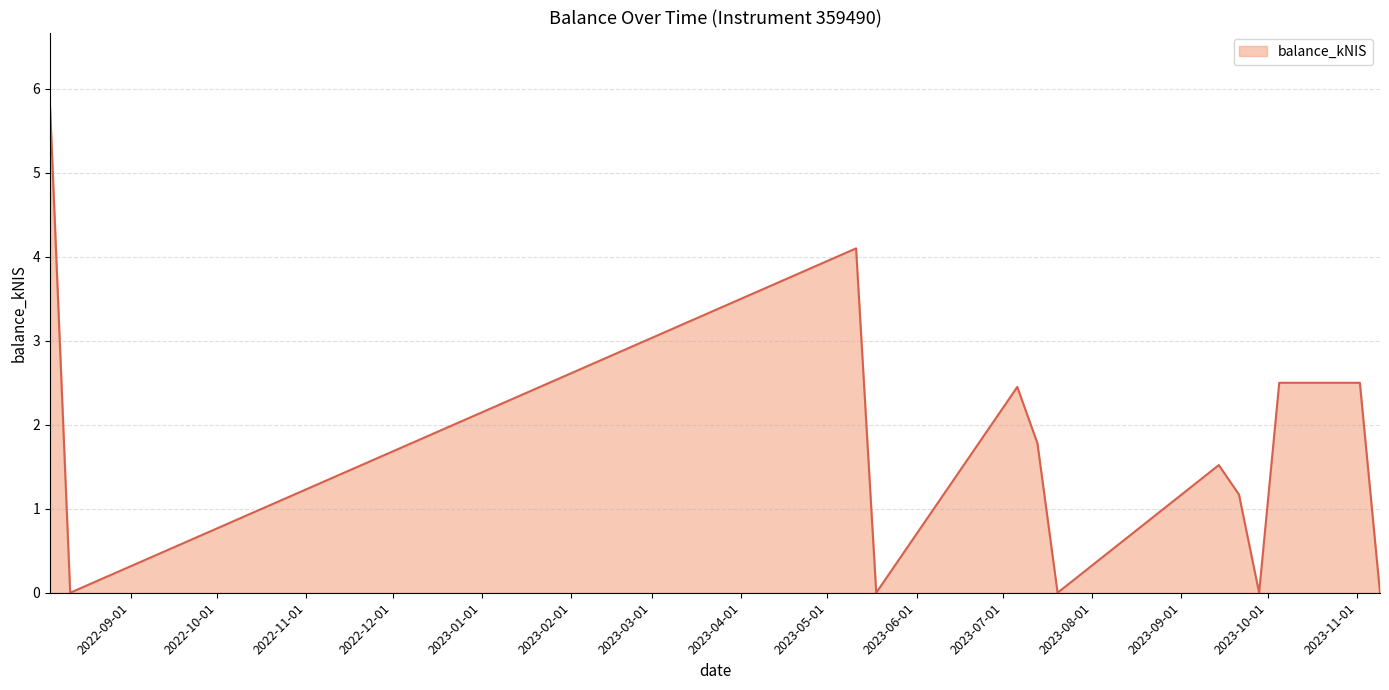

What is the maximum value shown in the chart?

5.8